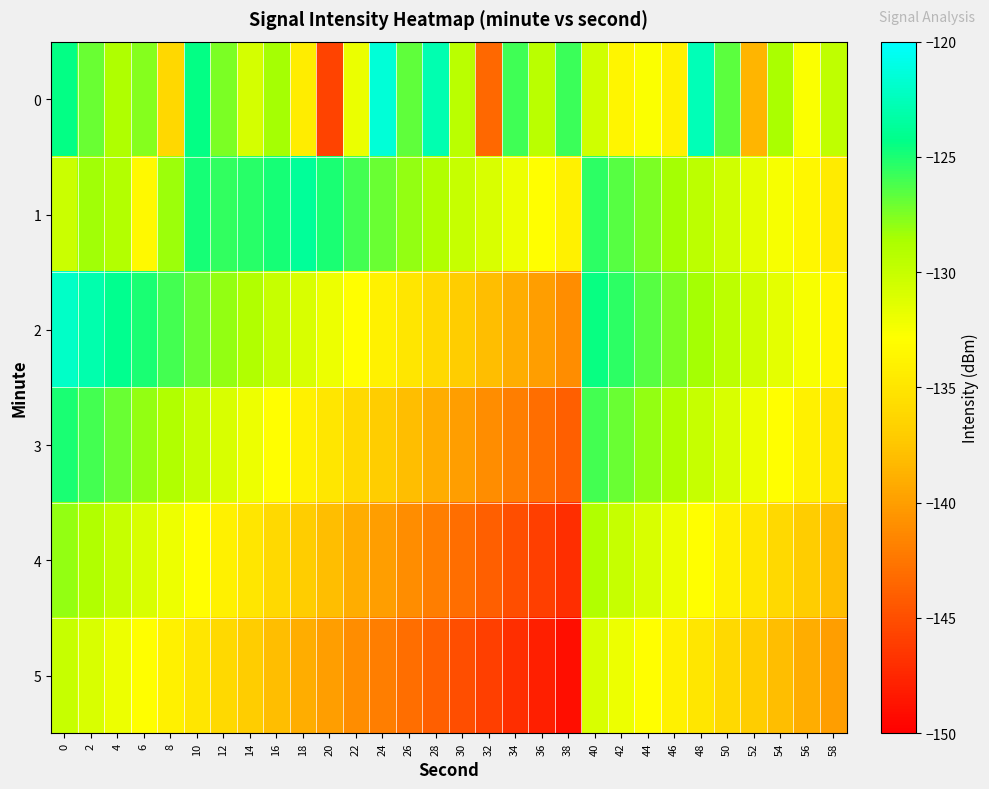

What is the greatest value displayed?

-121.5